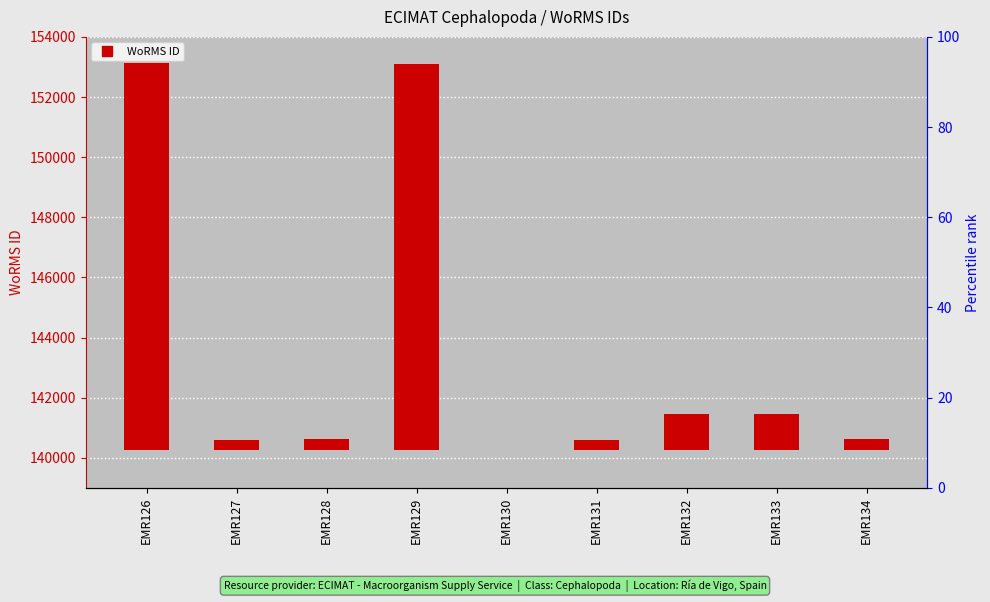

Which category has the highest value across all series?

EMR126